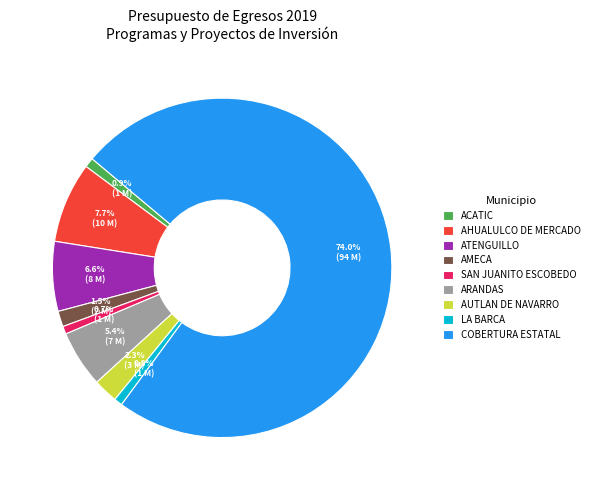

Is the sum of AUTLAN DE NAVARRO and AMECA greater than half?

No